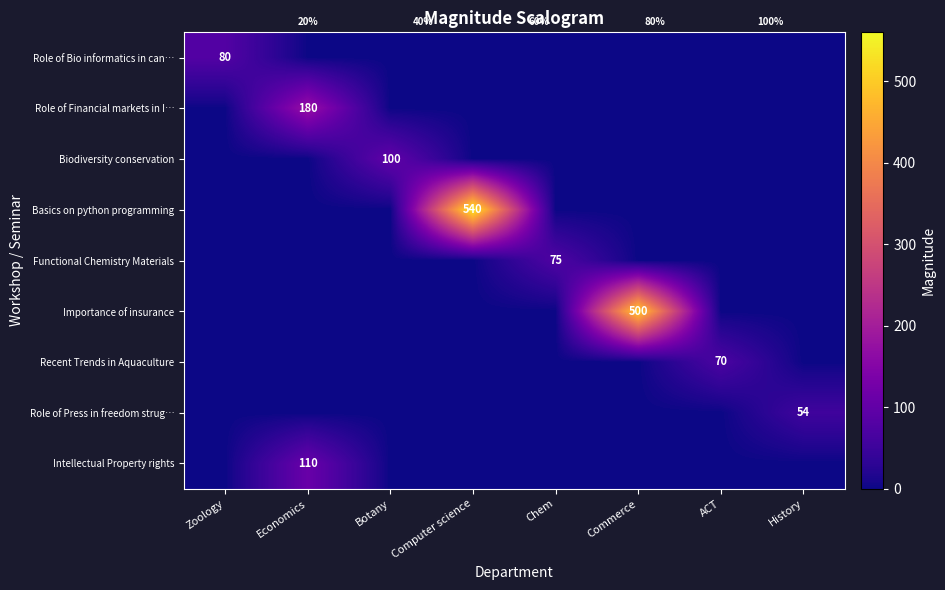

What is the spread (max minus min) of values at Zoology?

80